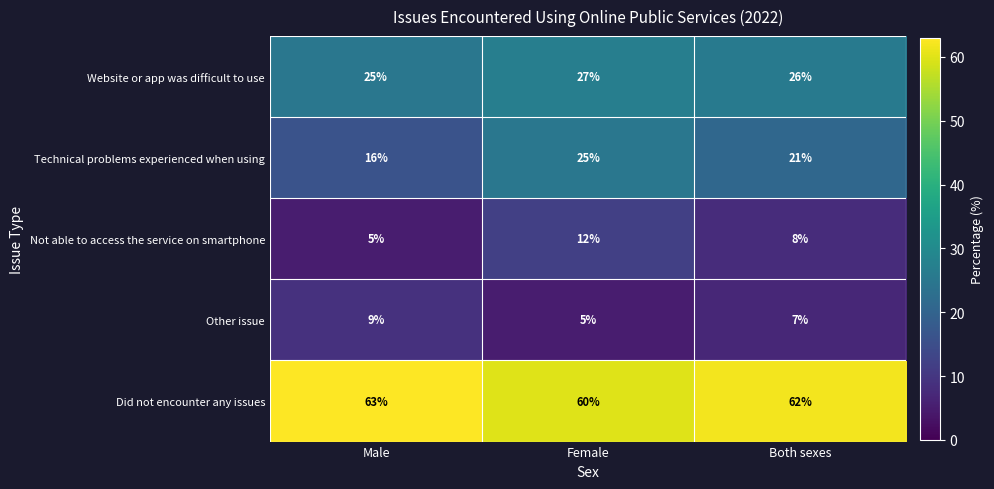

Which label corresponds to the largest value in the chart?

Male